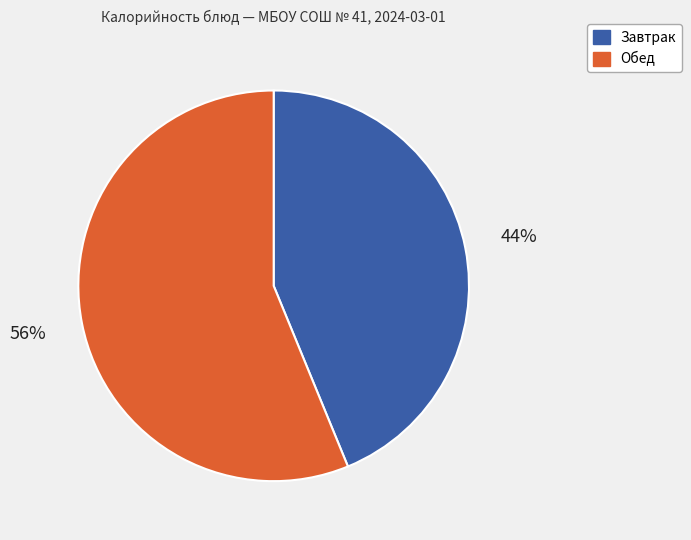

How many segments does this pie chart have?

2